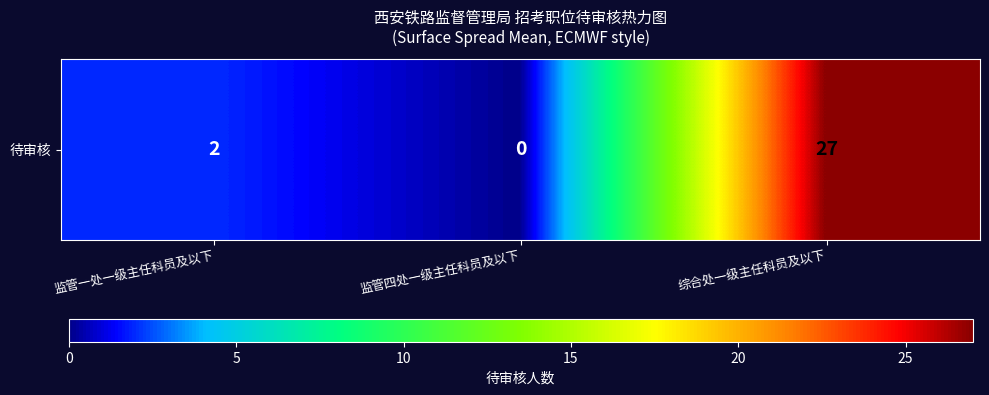

Reading left to right, what are all the values shown in this chart?

2	0	27